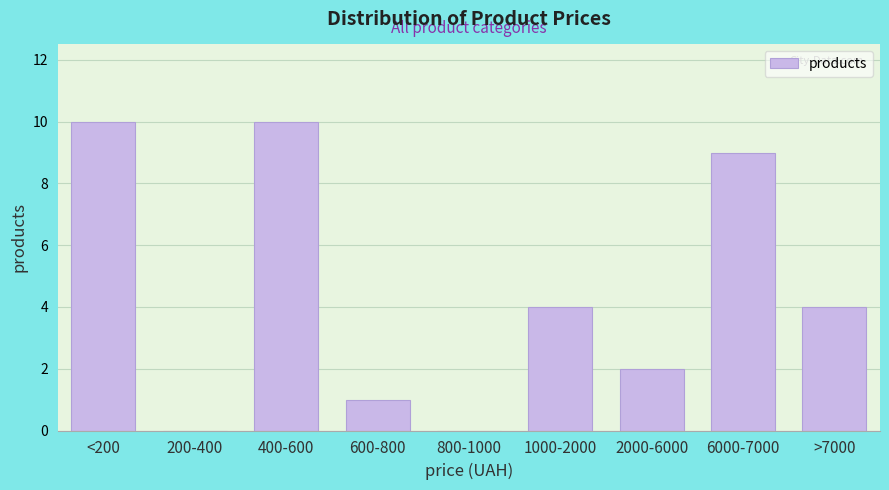

Reading left to right, what are all the values shown in this chart?

<200=10	200-400=0	400-600=10	600-800=1	800-1000=0	1000-2000=4	2000-6000=2	6000-7000=9	>7000=4